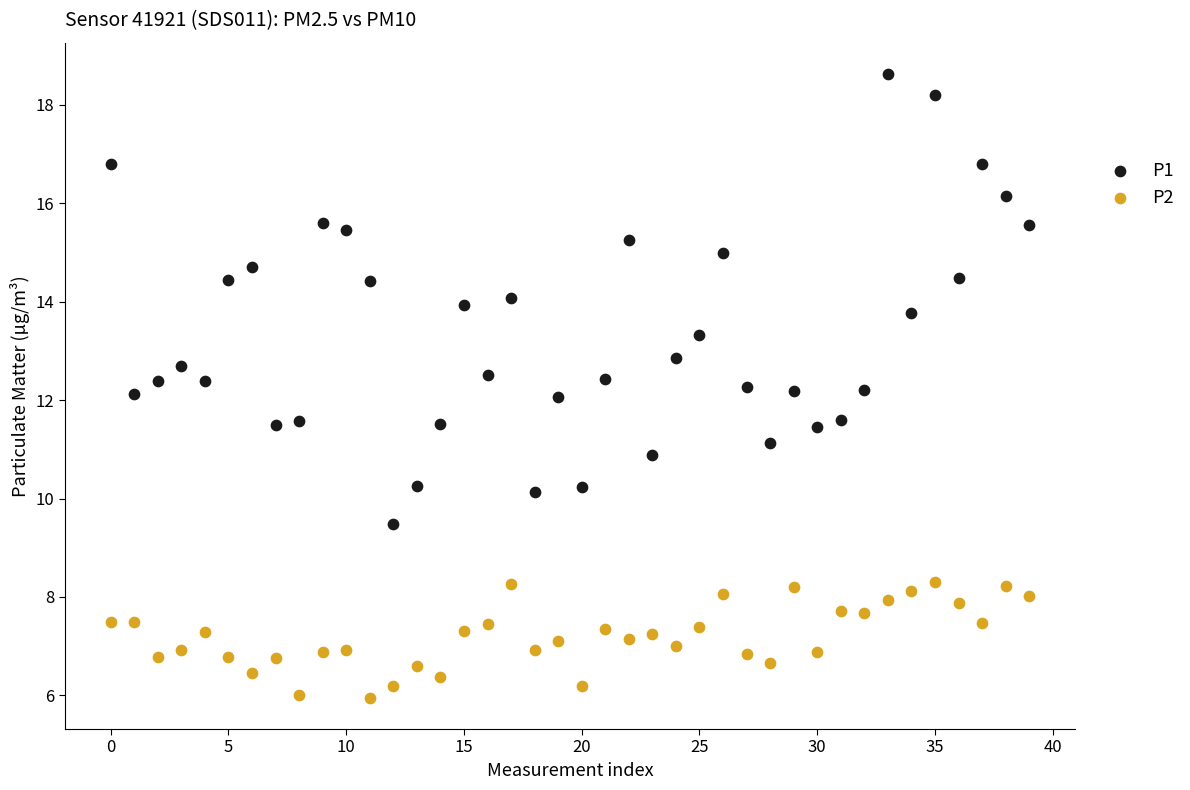

Across all data points, what is the range of Y values (max minus min)?

12.7